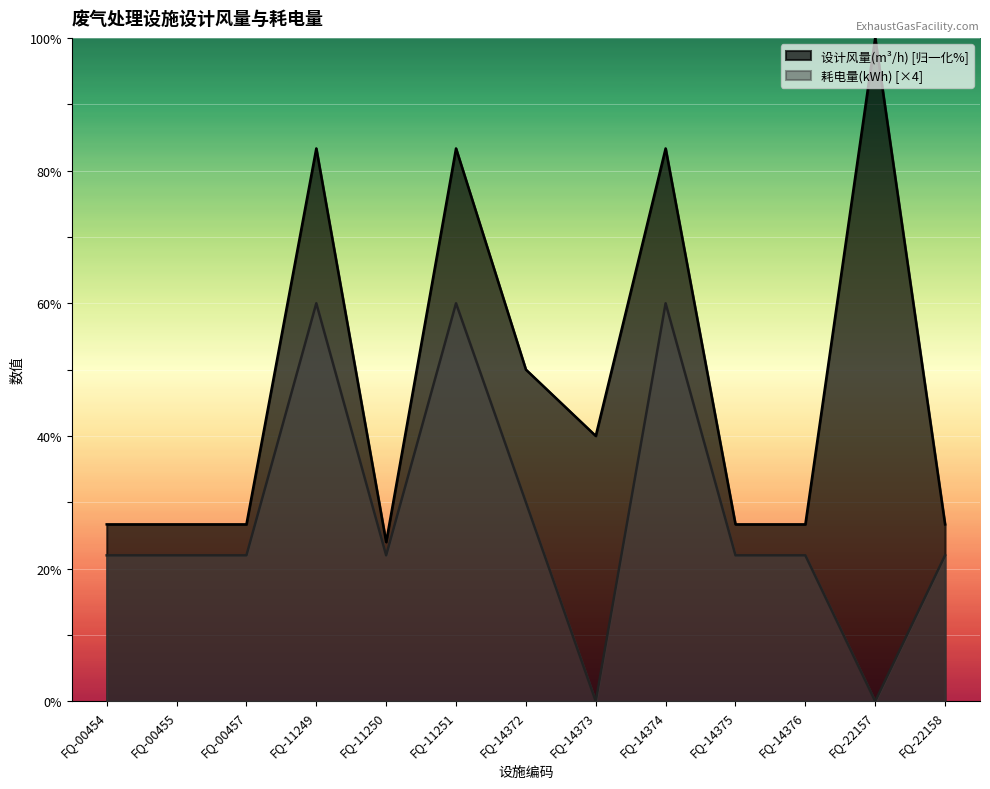

The value of 耗电量(kWh) at FQ-14376 is 39.0. True or false?

False